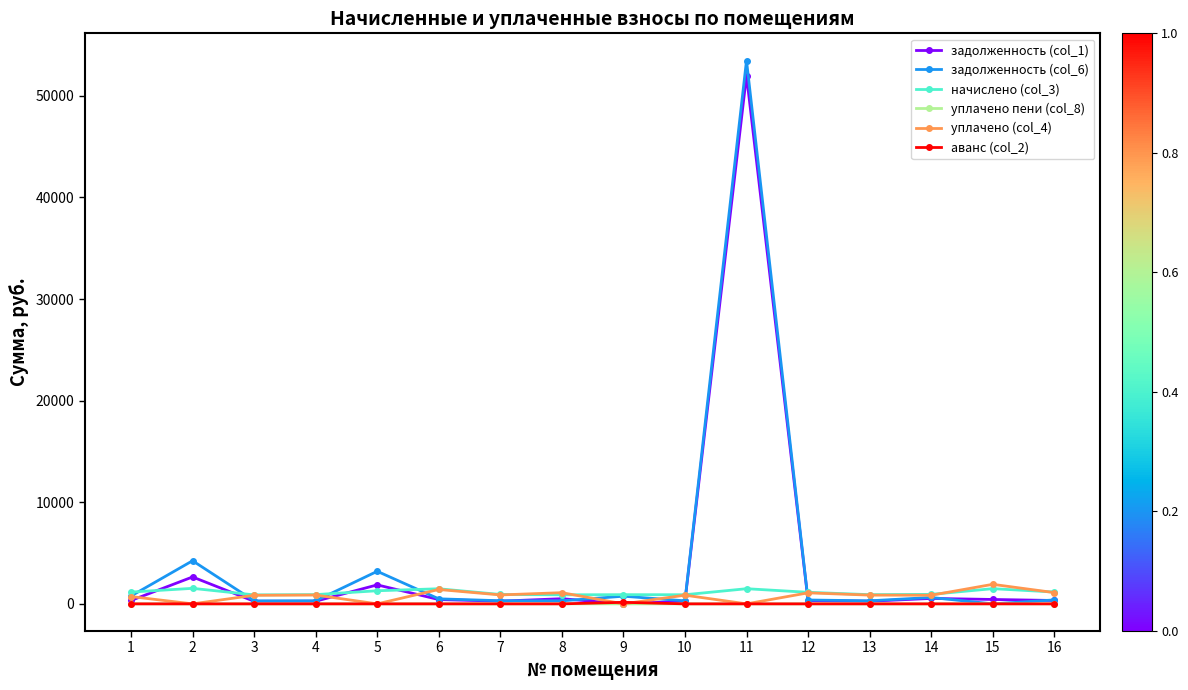

True or false: начислено (col_3) has more than 2 interior local peaks.

True